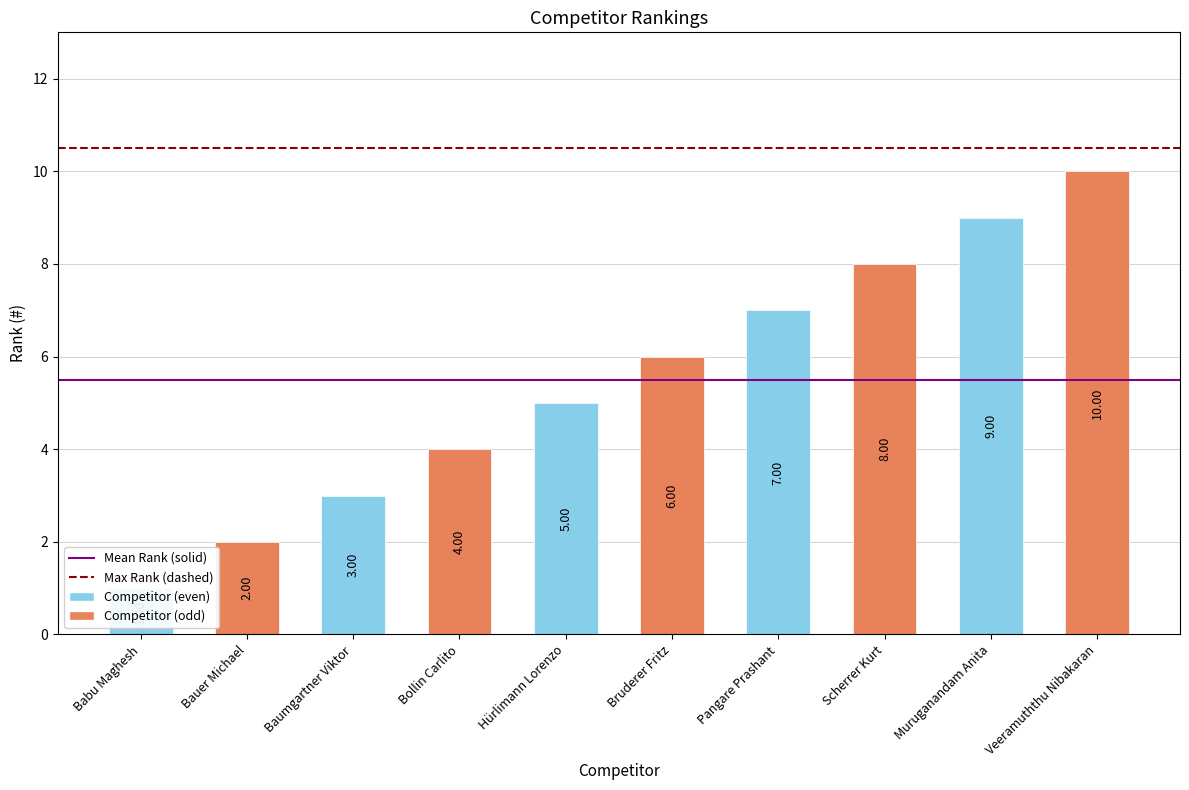

What is the difference between the maximum and minimum values?

9